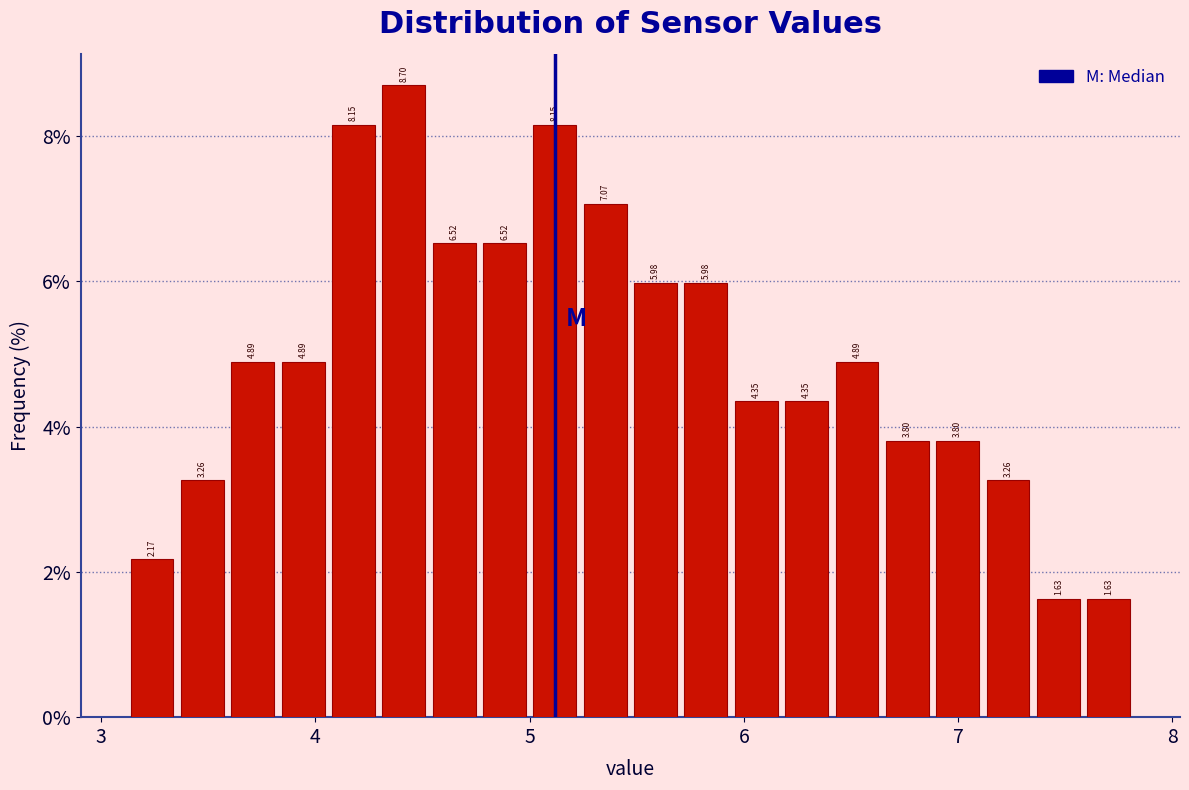

Read against the x-axis, roughly where is the centre of the tallest bar?

4.4